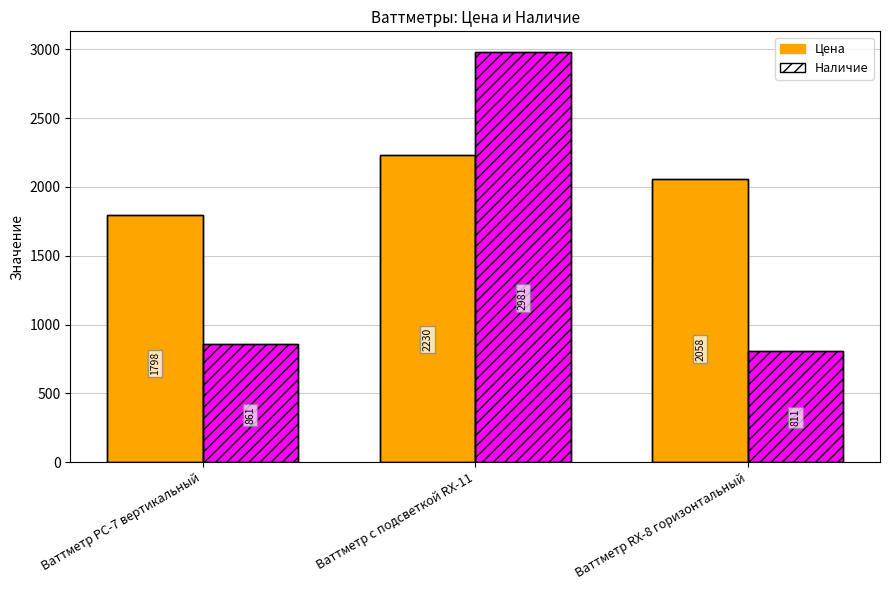

What is the difference between the Цена values at Ваттметр RX-8 горизонтальный and Ваттметр PC-7 вертикальный?

260.0